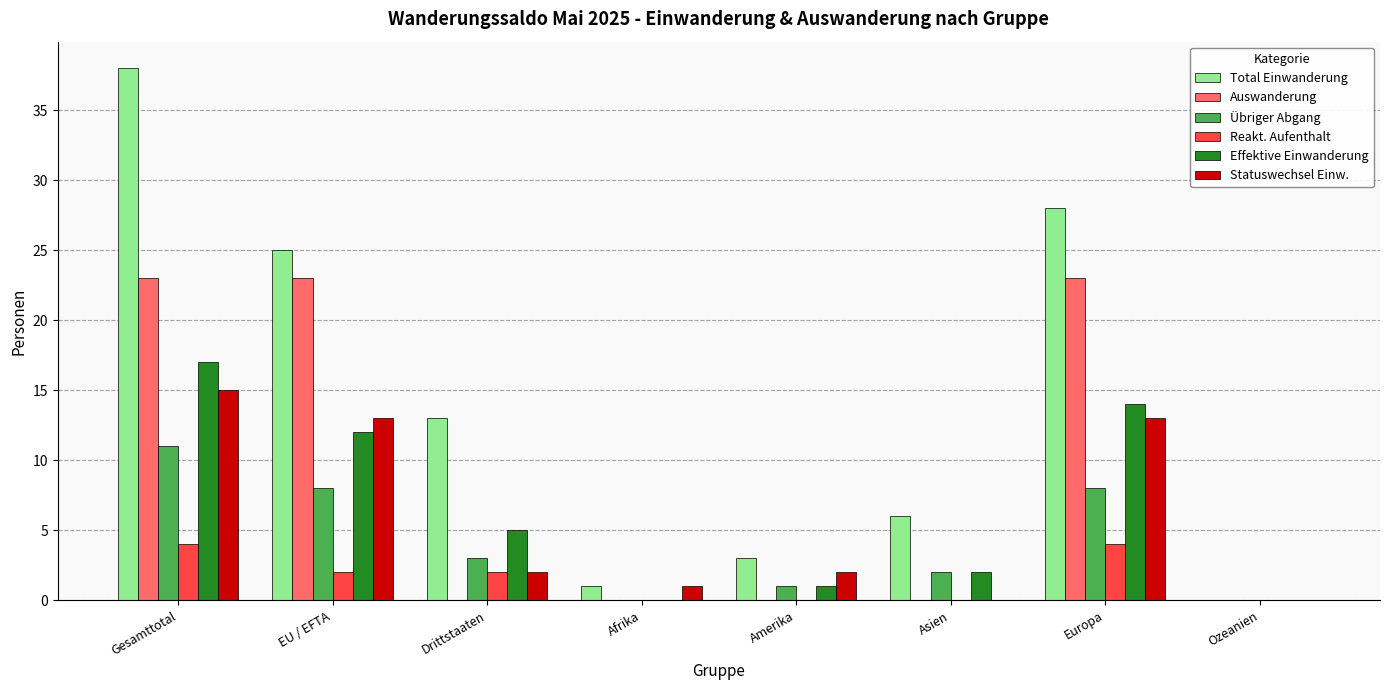

What is the maximum value shown in the chart?

38